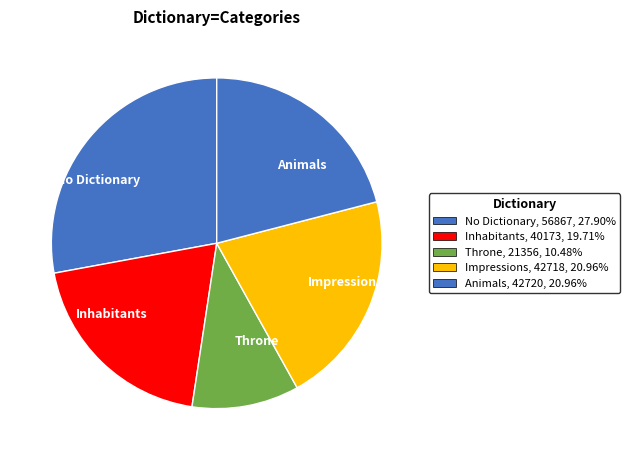

Which slice is the smallest?

Throne